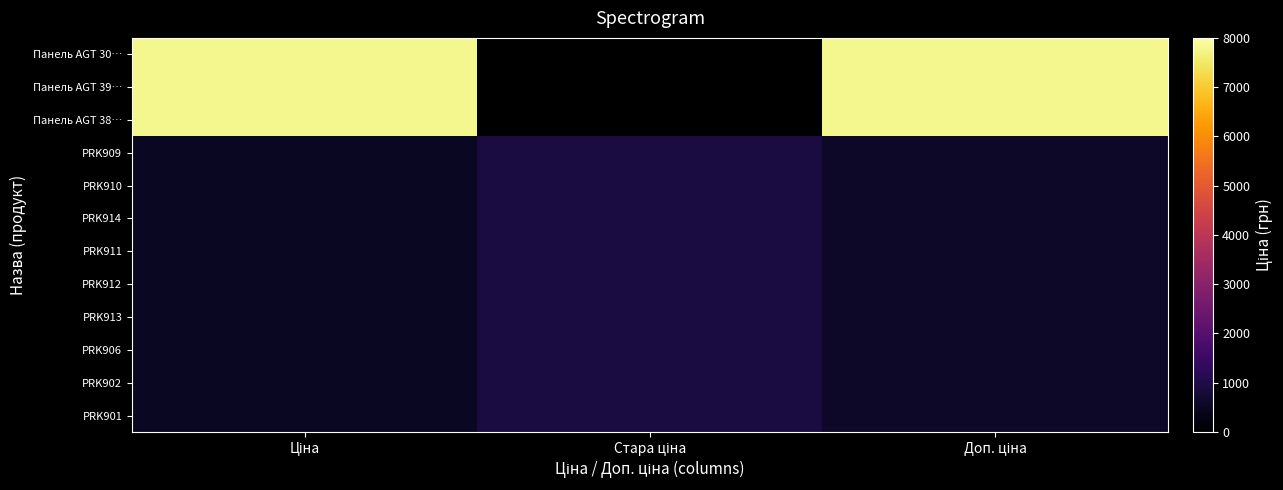

What is the lowest value of the PRK912 series?

515.8